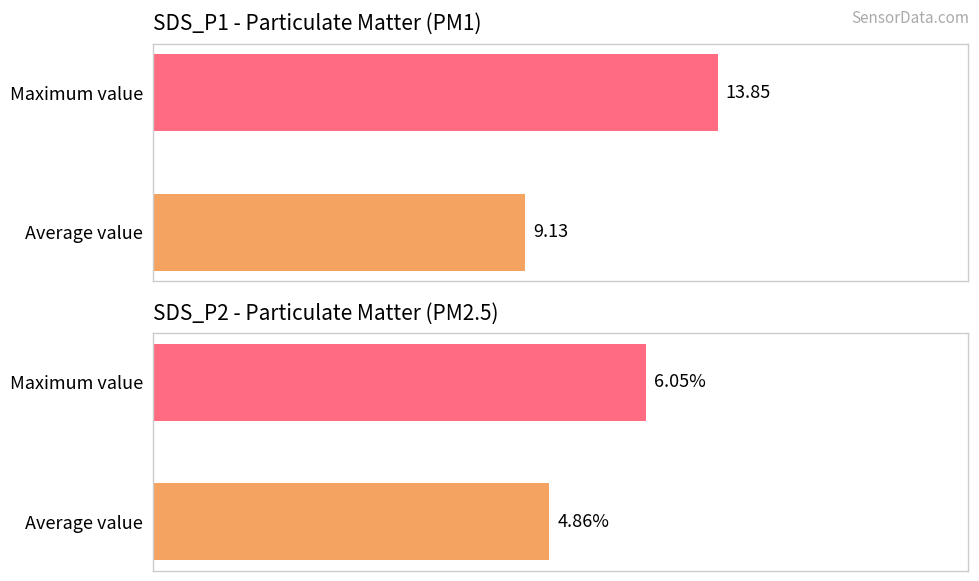

Reading left to right, what are all the values shown in this chart?

SDS_P1: 9.1	13.8
SDS_P2: 4.9	6.0